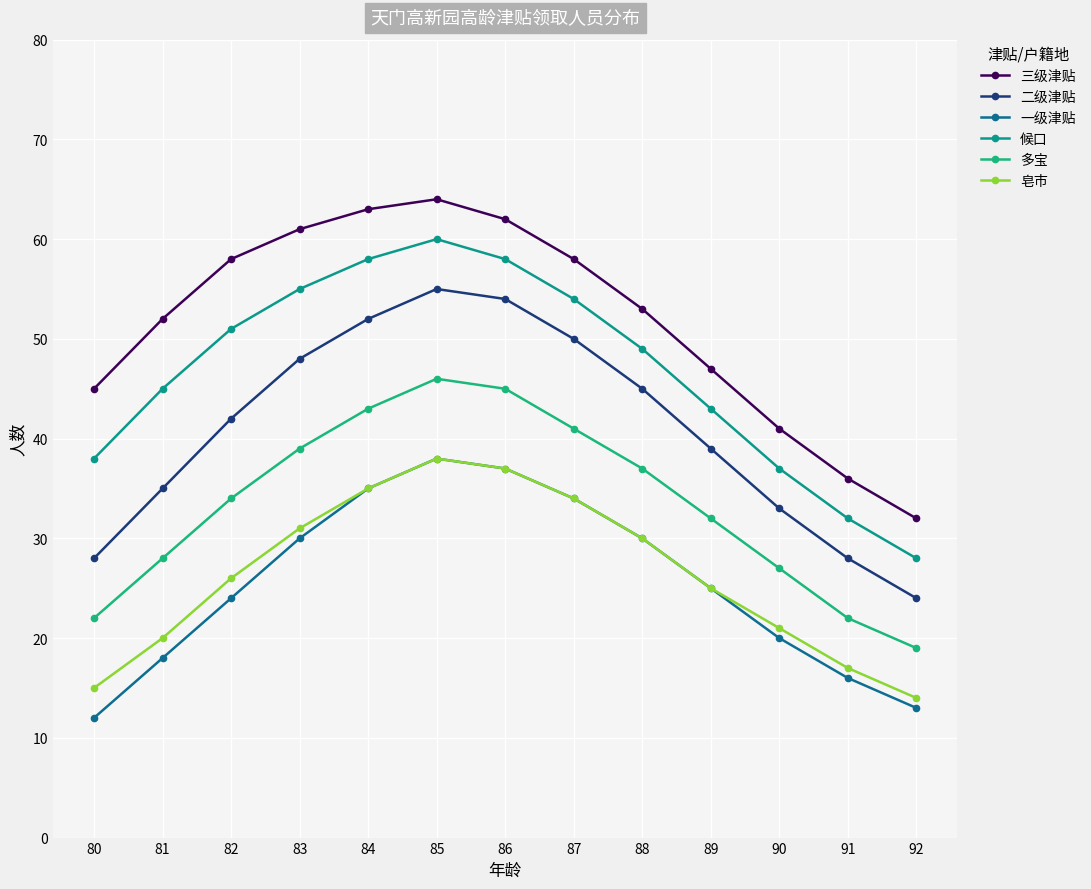

Which series has the largest total across all categories?

三级津贴